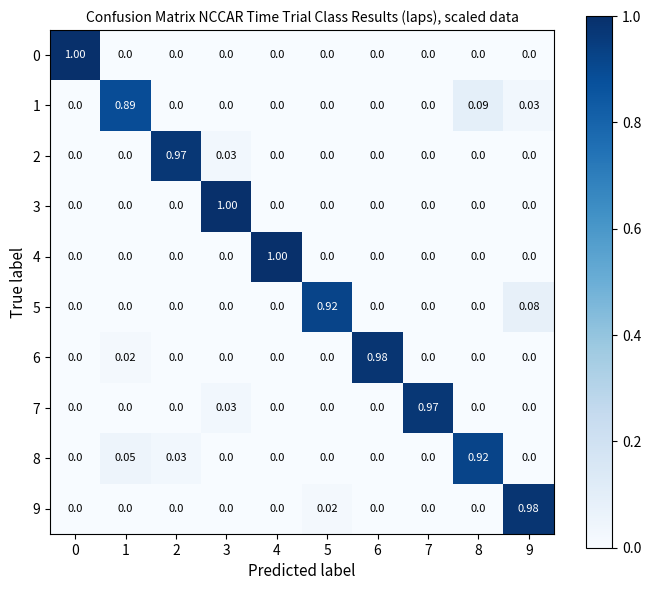

What is the difference between the highest and lowest values at 6?

1.0